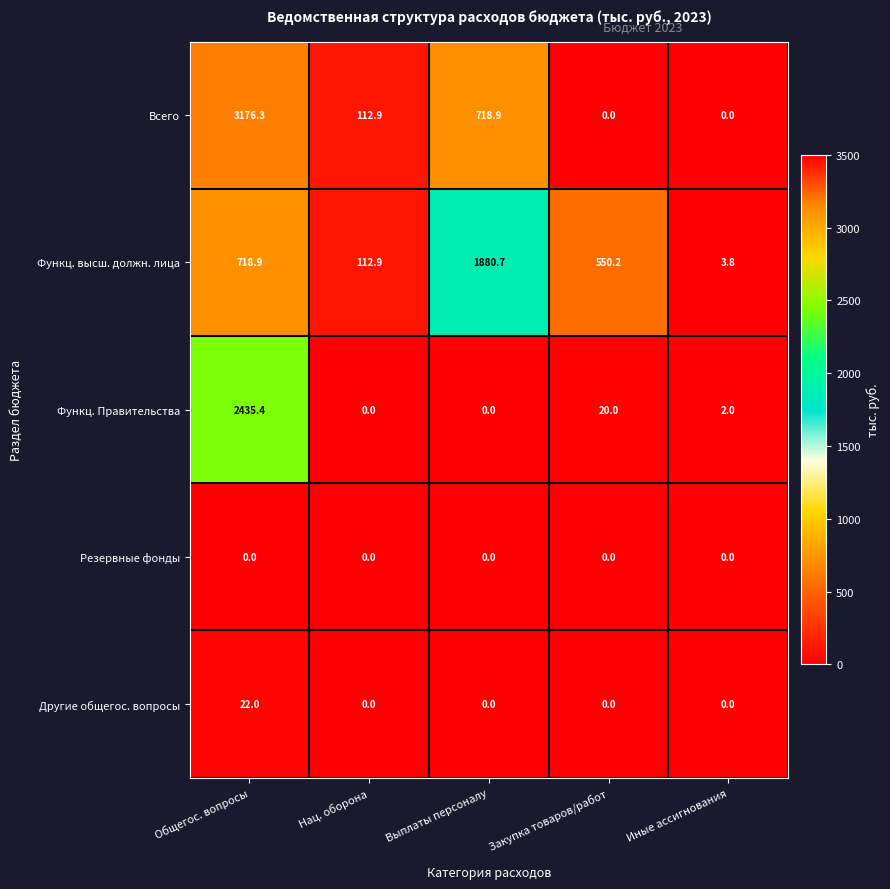

What is the sum of all Другие общегос. вопросы values?

22.0